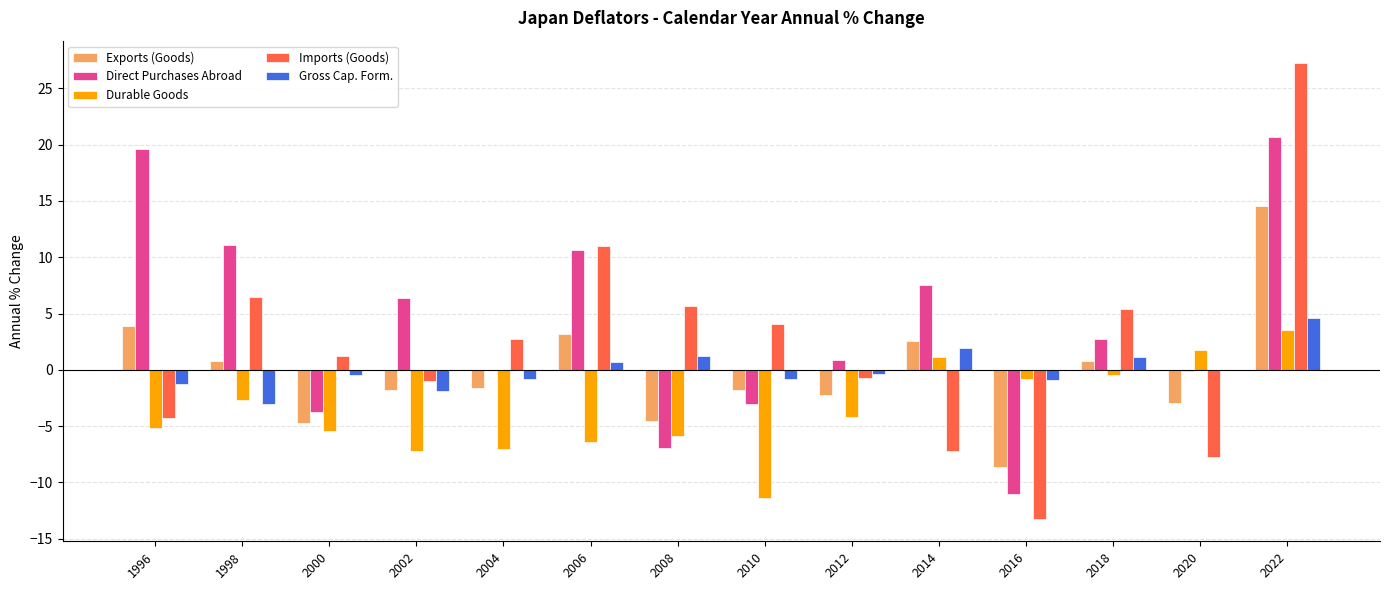

How many series are shown in this chart?

5